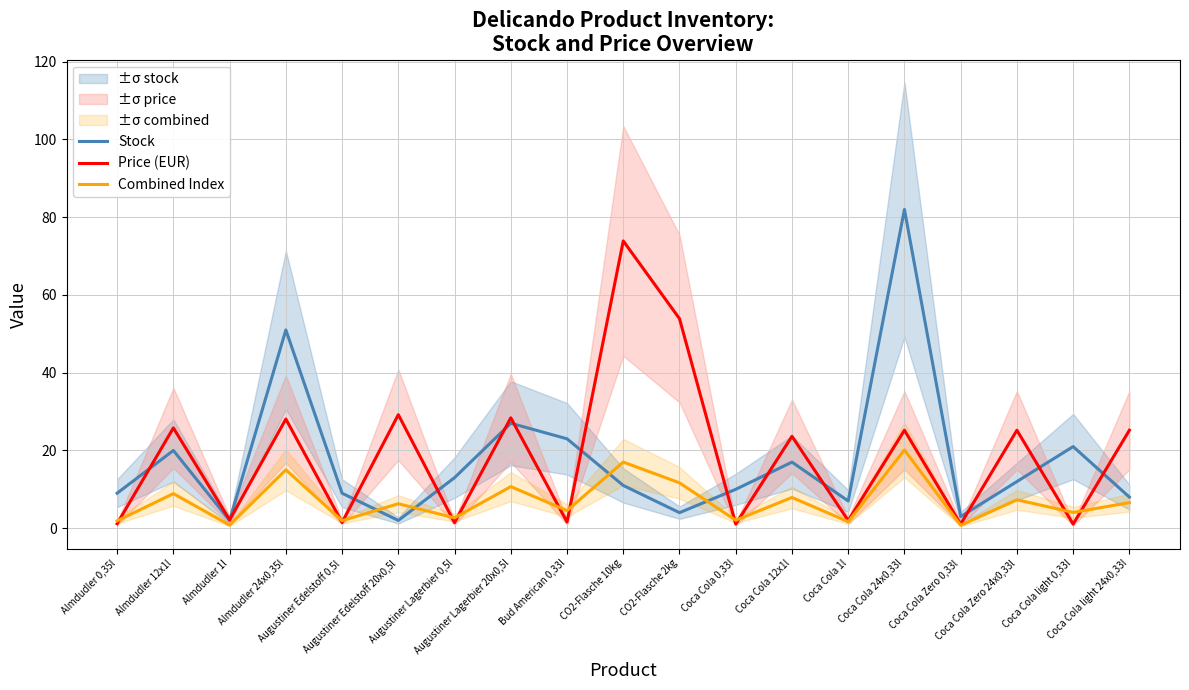

Is the value of Stock at Almdudler 12x1l greater than the value of Price (EUR) at Coca Cola Zero 0,33l?

Yes